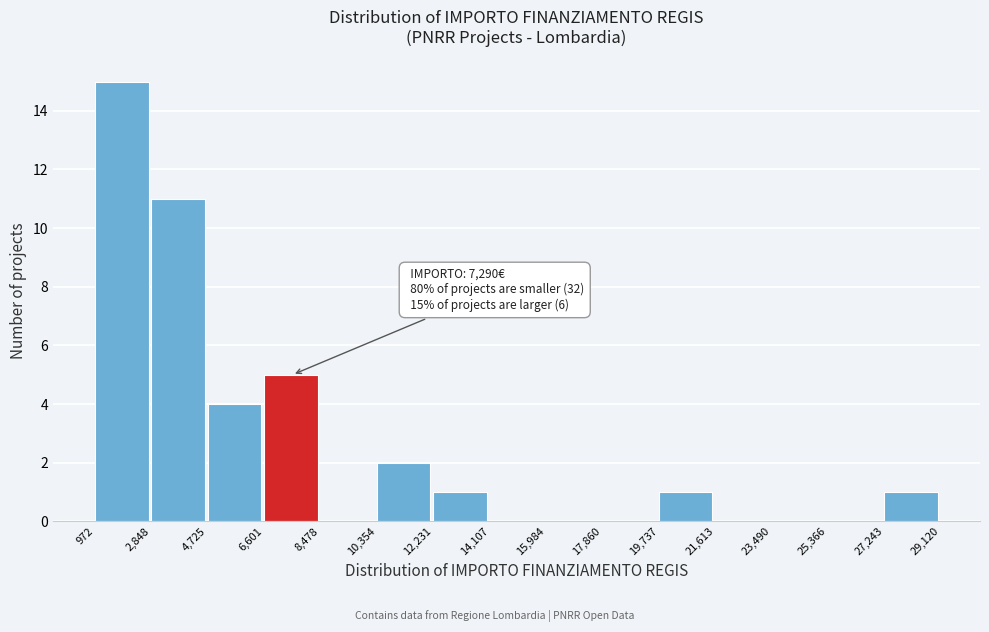

Over which range of the x-axis is the bar tallest?

972 to 2,848